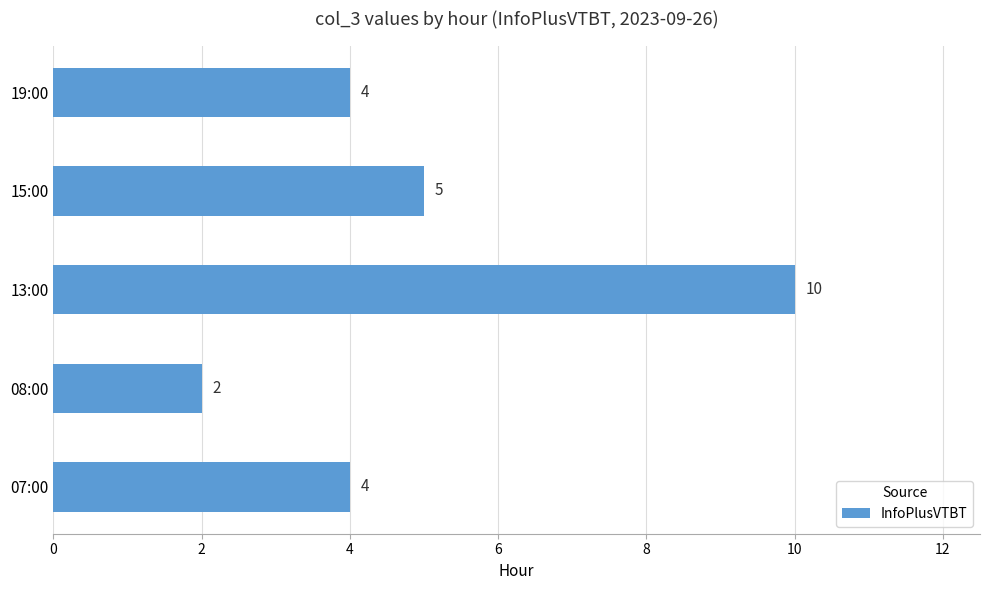

True or false: the data shows 2 at 08:00.

True